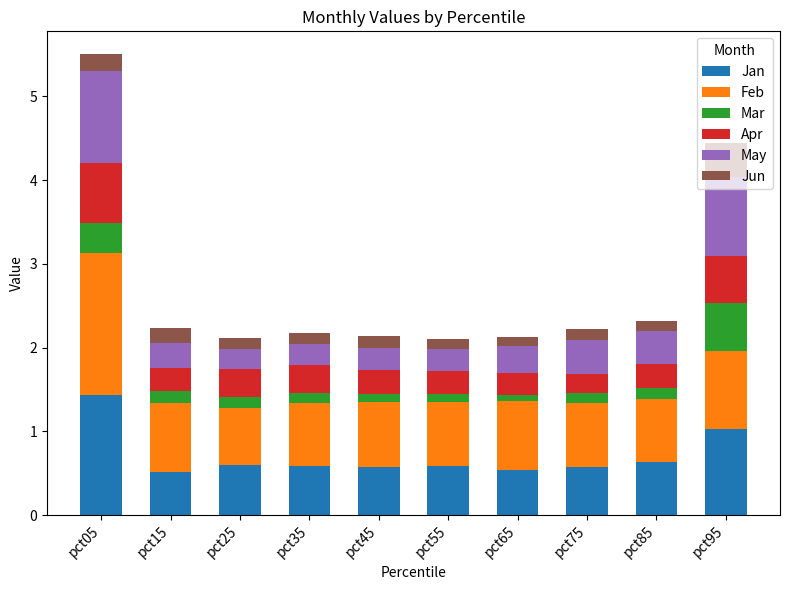

What is the difference between the maximum and minimum values in the Jan series?

0.9